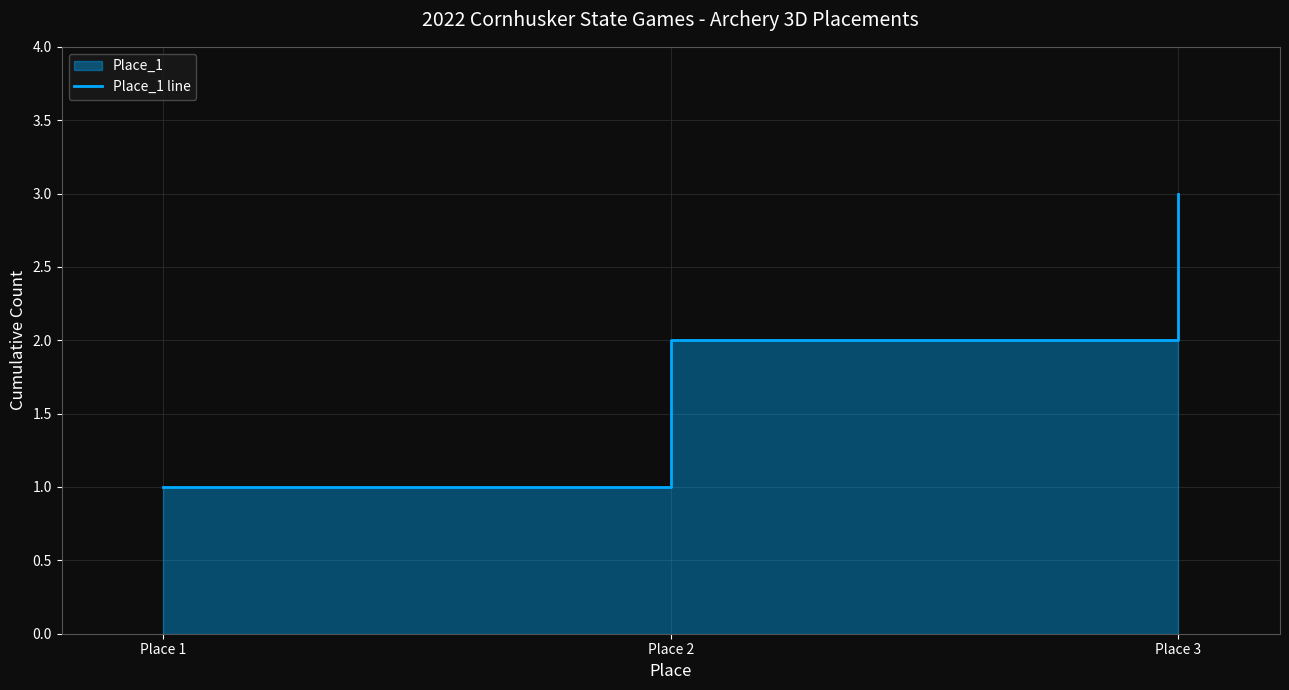

What is the change in value from Place 1 to Place 2?

+1